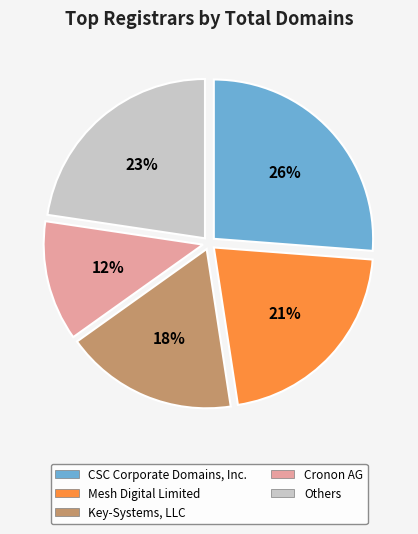

Is there any slice that represents more than half of the pie?

No